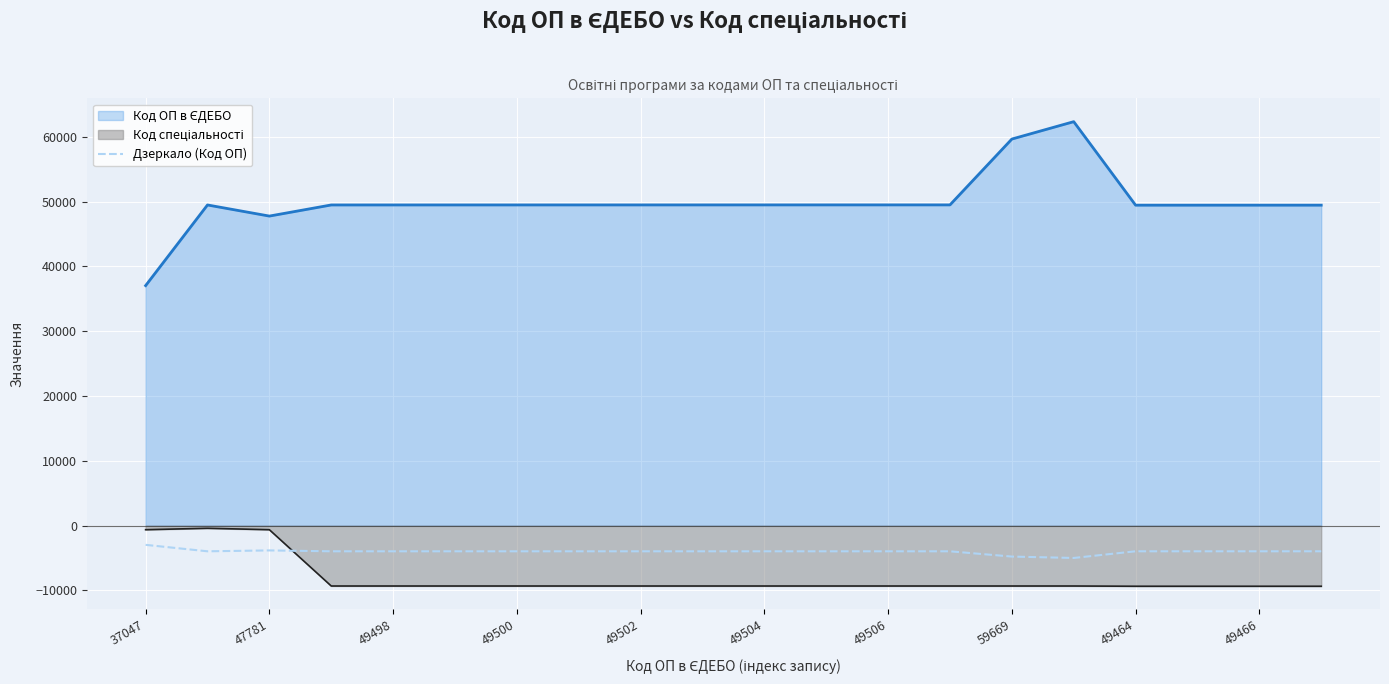

What is the total value across all series at 49498?

36222.2